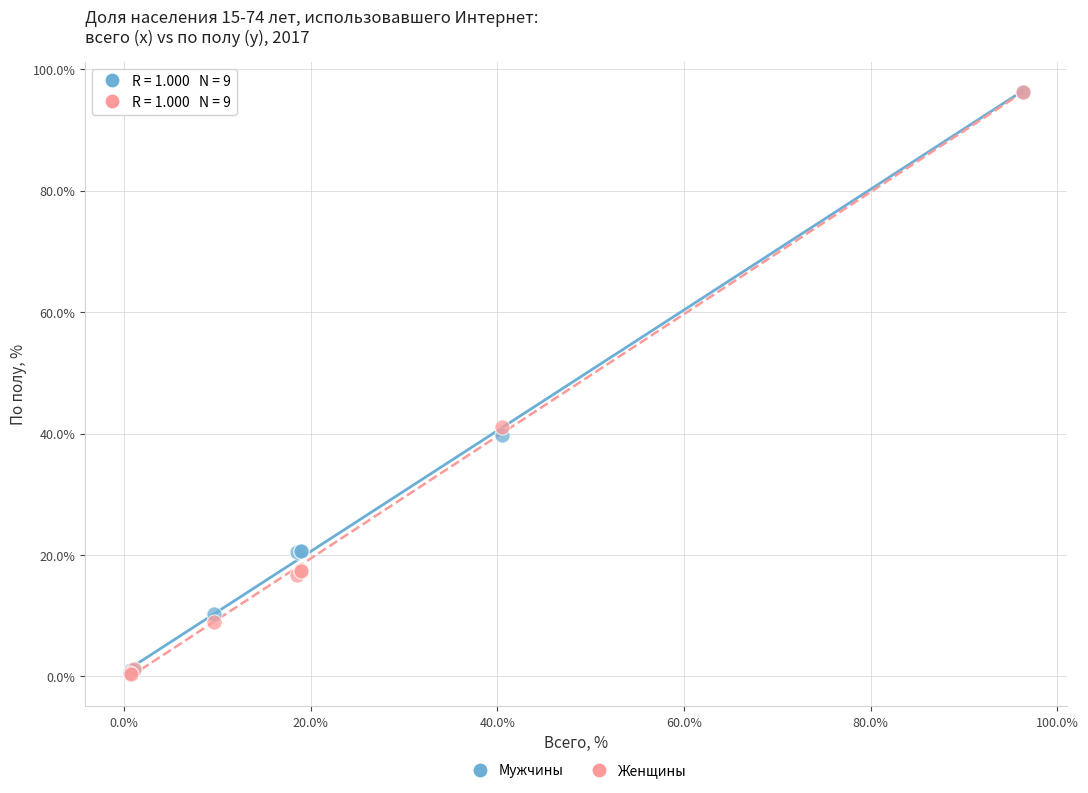

In the Мужчины series, what Y value is closest to 48?

39.7